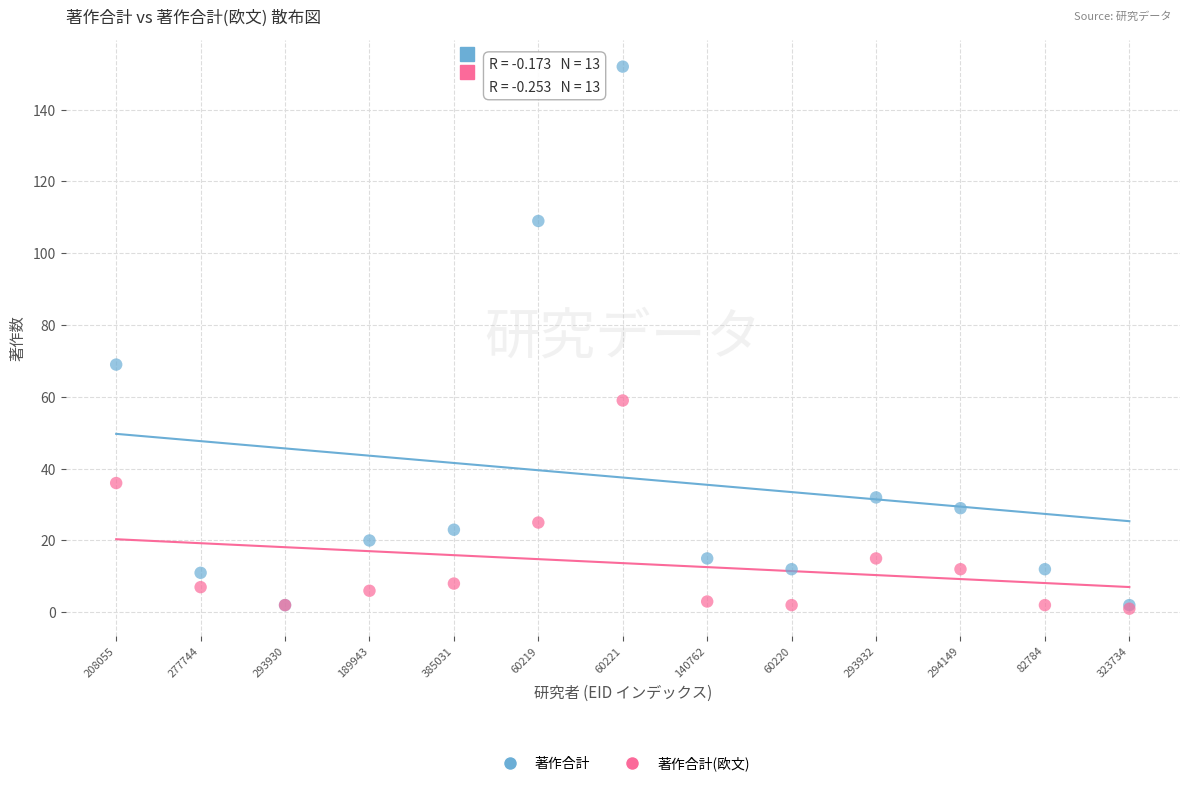

In the 著作合計 series, what Y value is closest to 77?

69